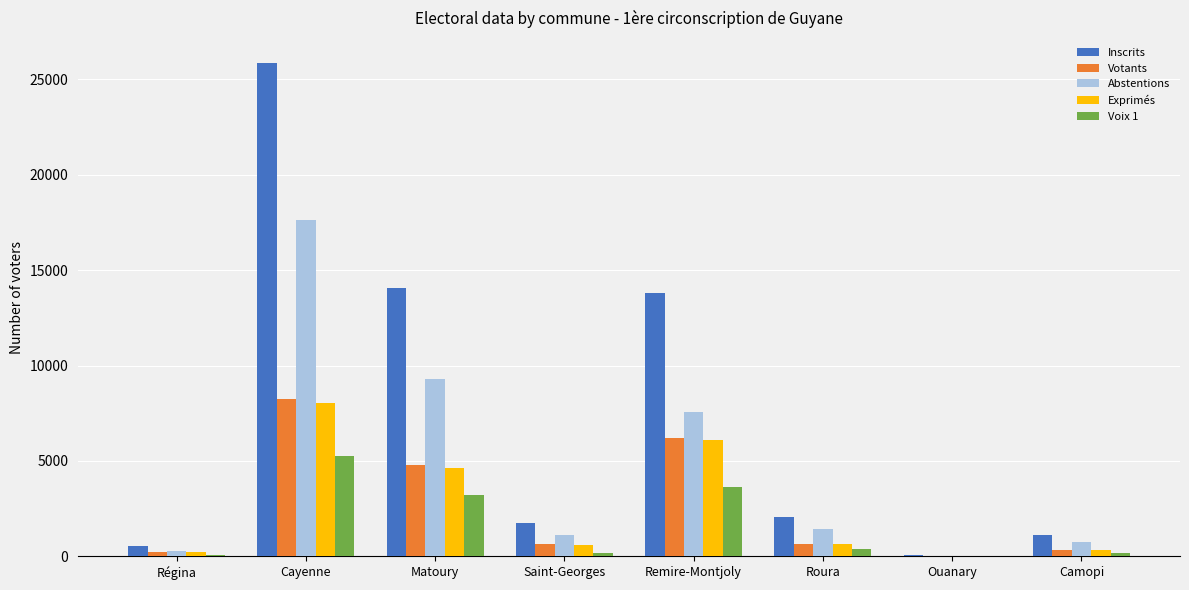

What is the sum of the Exprimés values at Cayenne and Ouanary?

8043